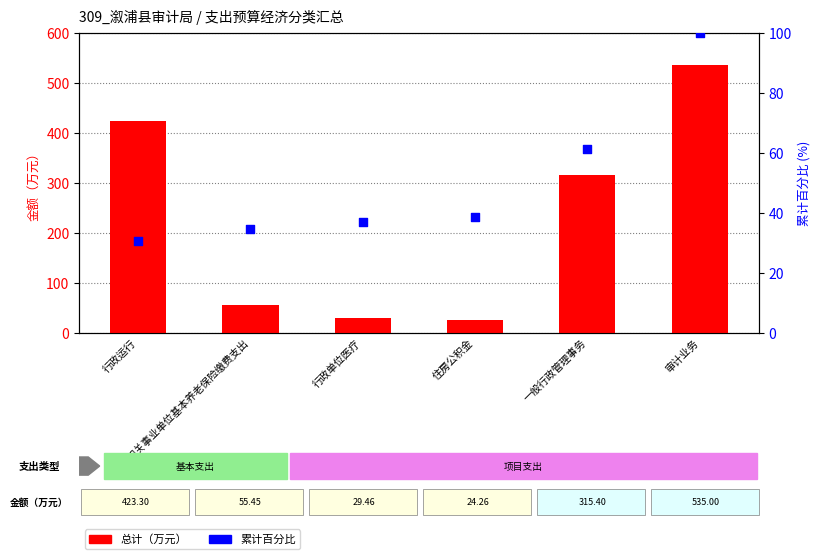

Which series has the largest total across all categories?

总计（万元）